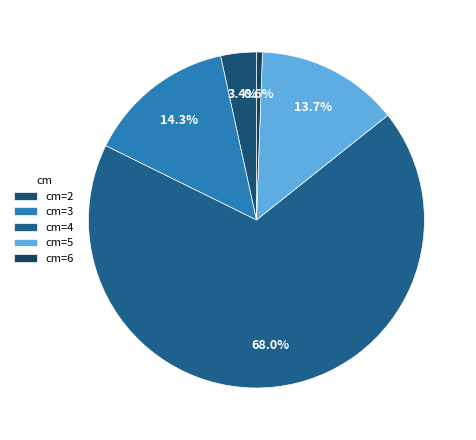

To the nearest percent, what portion does cm=2 represent?

3%